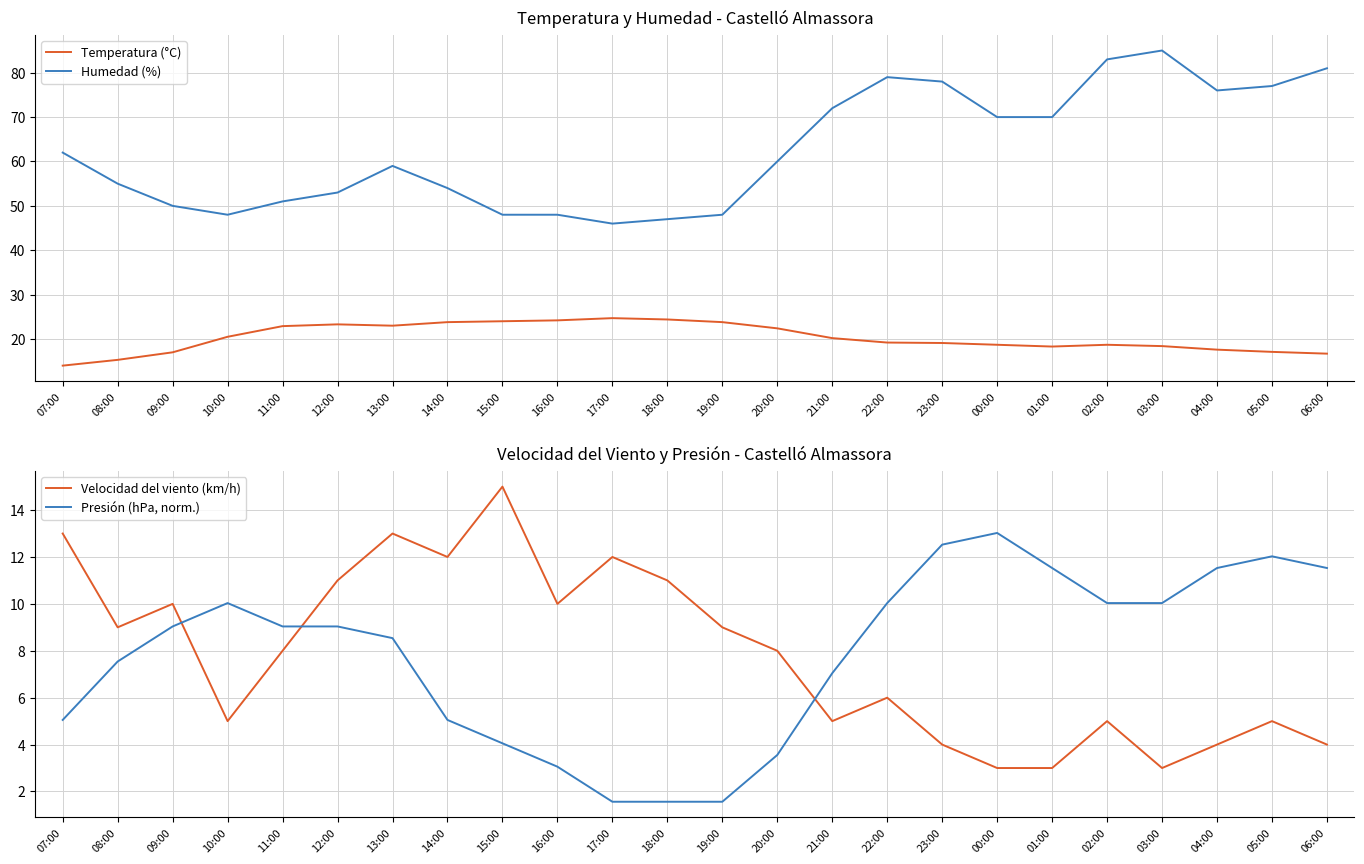

How many interior local peaks does the Temperatura (°C) series have?

3